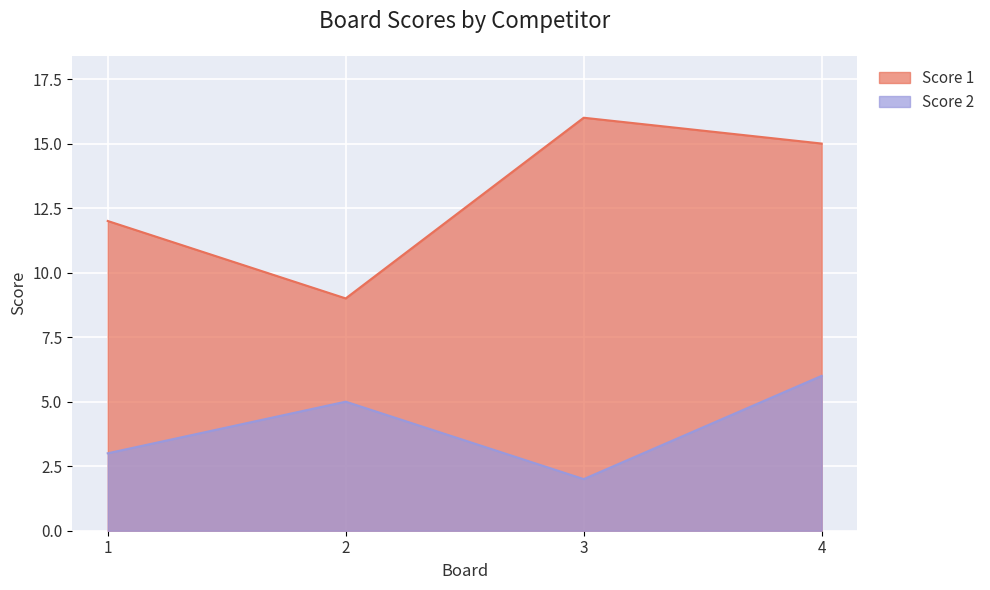

How many lines are shown in the chart?

2